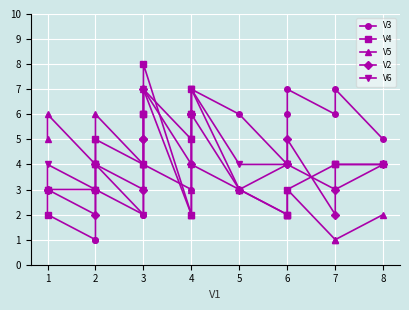

What is the value of the V6 point at the 15th from the left?

4